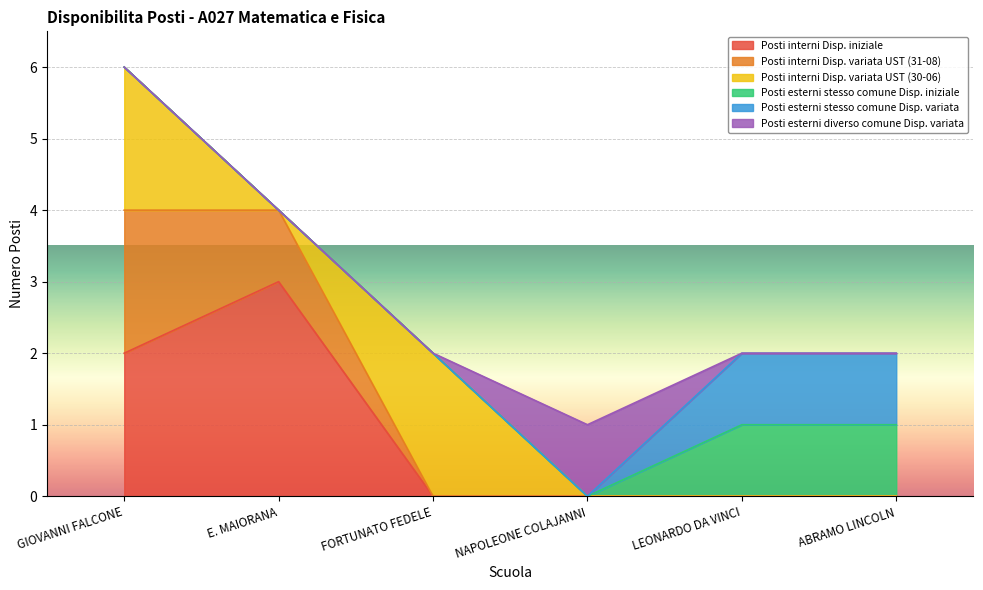

Where is Posti esterni stesso comune Disp. iniziale nearest to the value 0?

GIOVANNI FALCONE